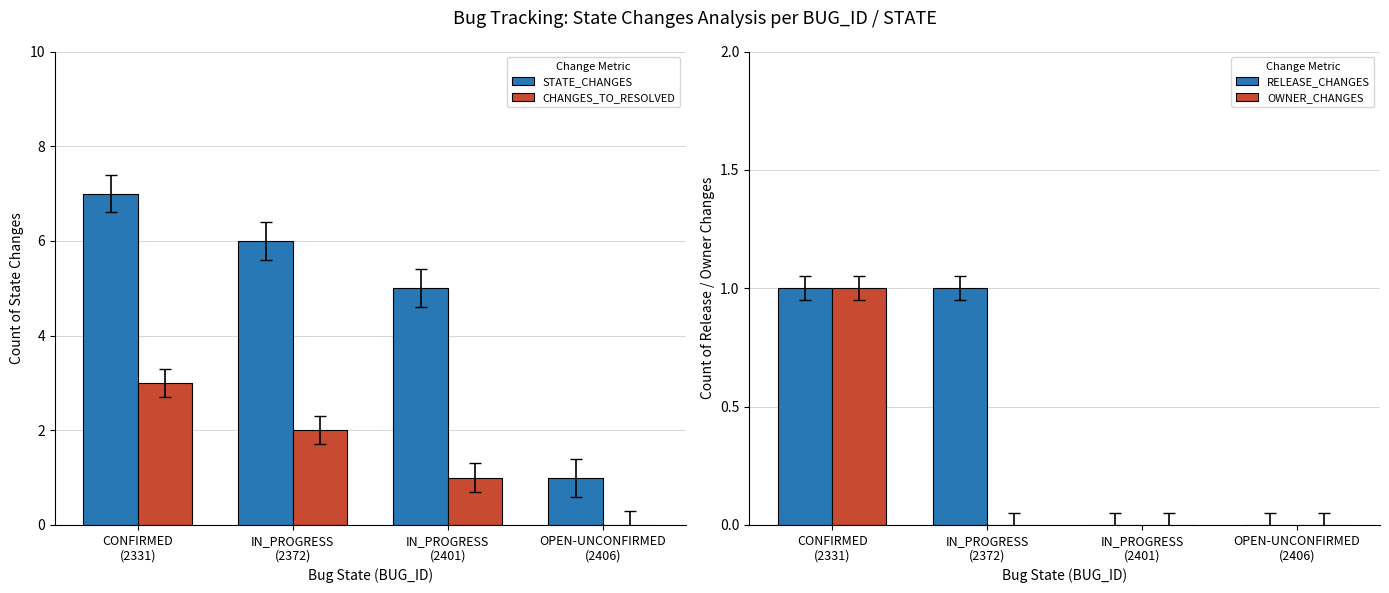

Are the bars grouped side by side (vs. stacked)?

Yes